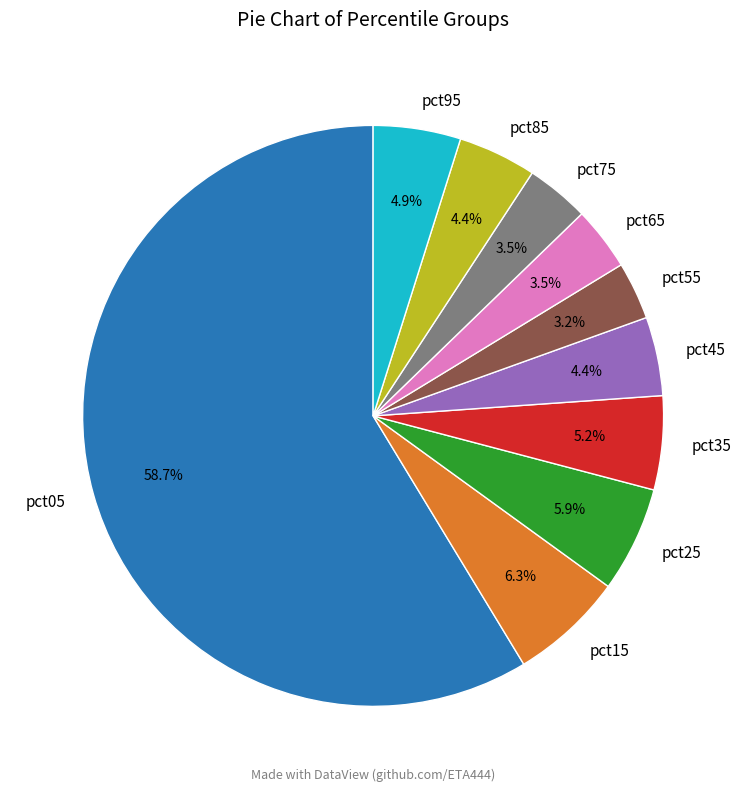

To the nearest percent, what is the combined percentage of pct95 and pct15?

11%